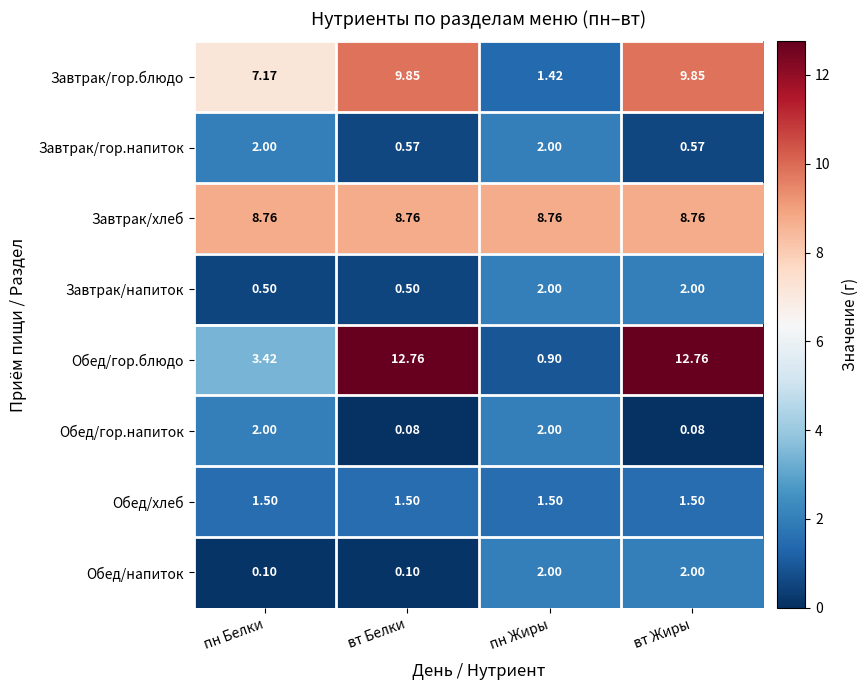

Where does the Завтрак/гор.блюдо series first go above 9?

вт Белки